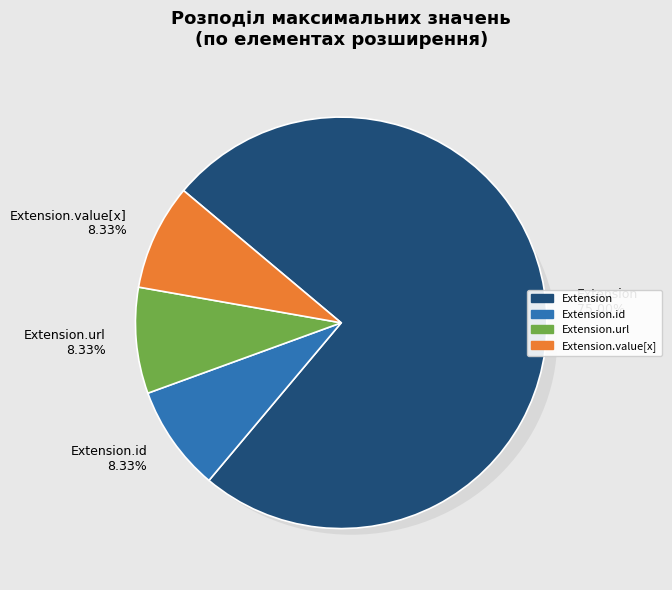

Between Extension.value[x] and Extension.url, which is larger?

Extension.value[x]